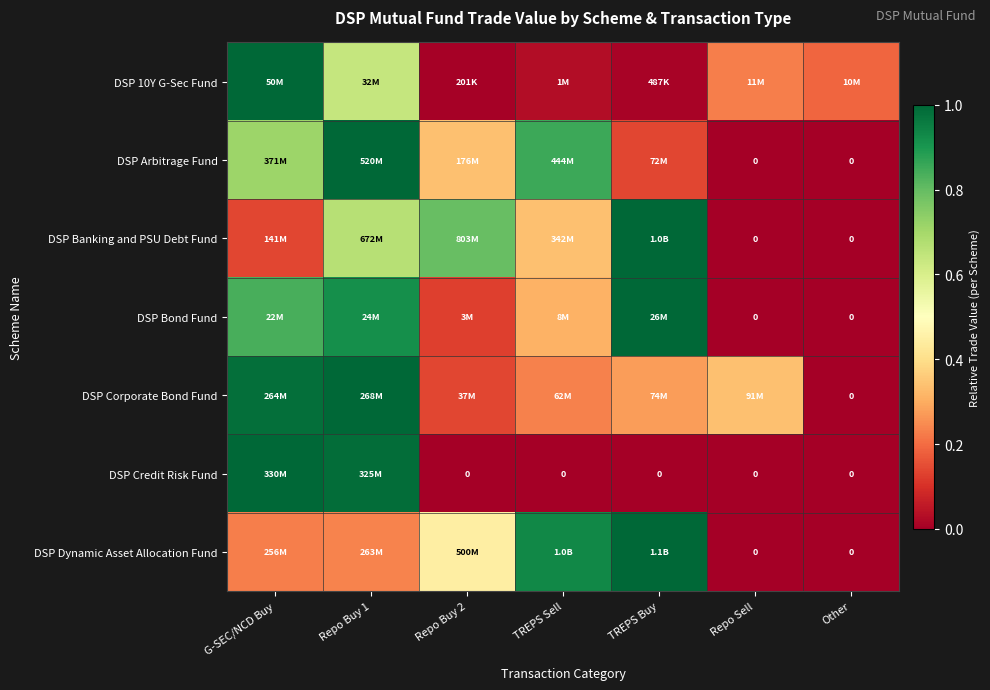

True or false: DSP Arbitrage Fund has a value of 0.3 at G-SEC/NCD Buy.

False